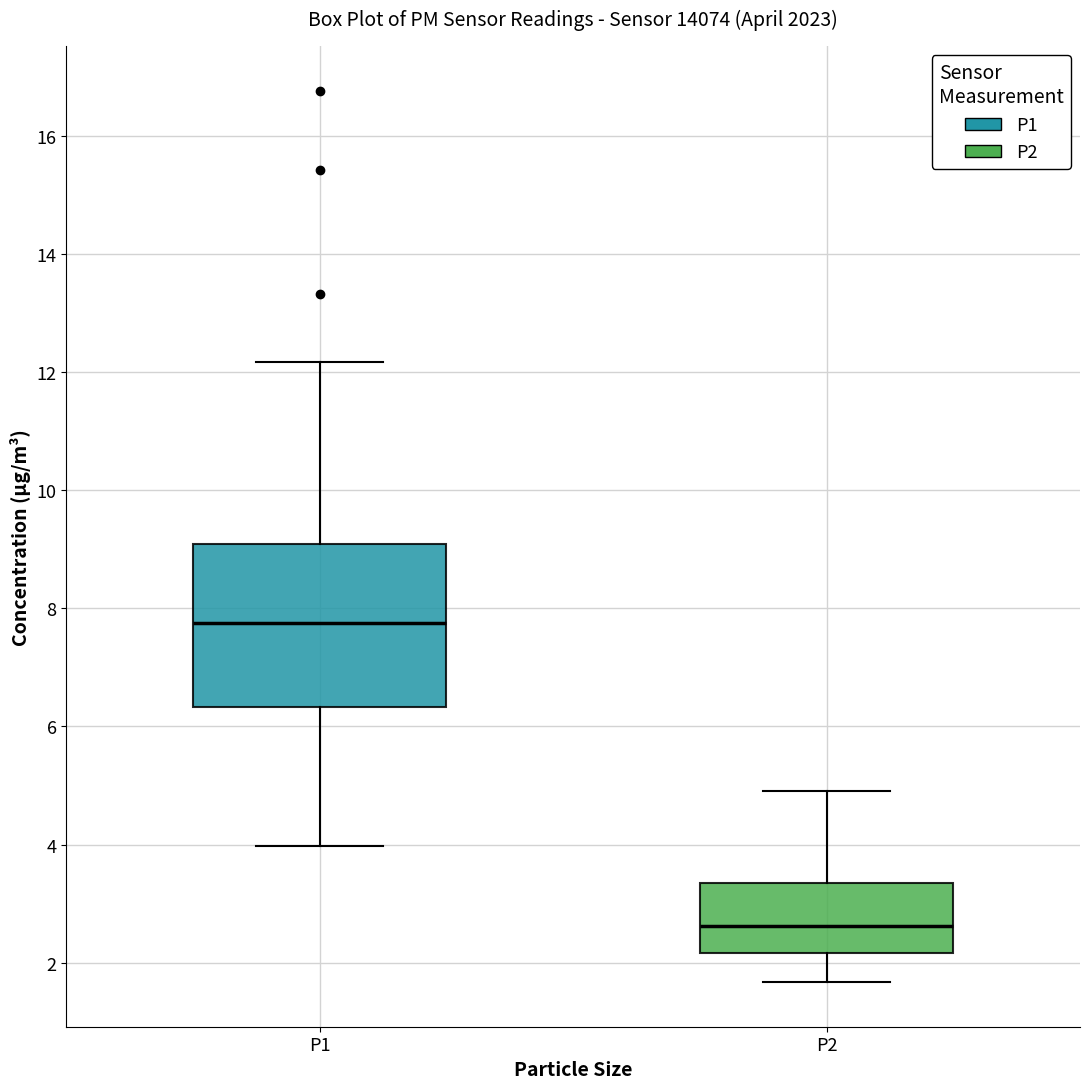

Reading left to right, read every box against the y-axis: the position of its median line, the range the box covers, and the ends of its whiskers. The values are not printed on the chart, so give them approximately, as read against the axis.

P1: median 7.8, box 6.4 to 9.0, whiskers 4.0 to 12.2
P2: median 2.6, box 2.2 to 3.4, whiskers 1.6 to 5.0